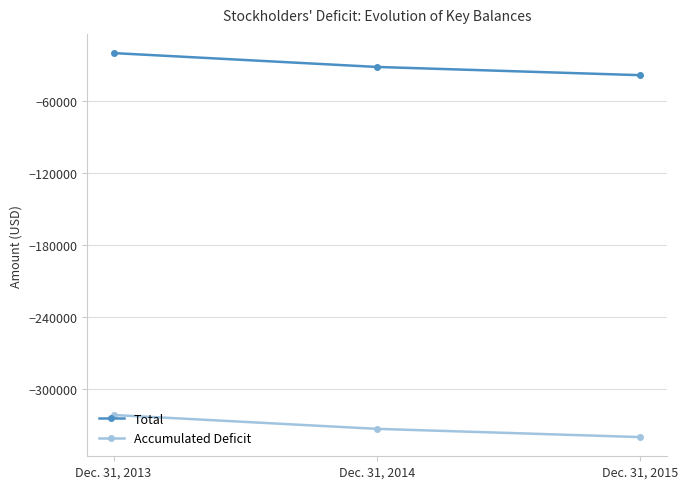

List the series in order of their peak value, highest first.

Total, Accumulated Deficit